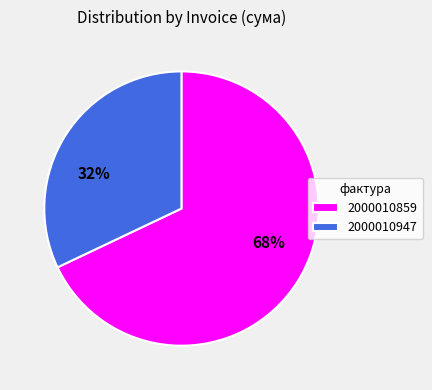

Rank the categories by value from lowest to highest.

2000010947, 2000010859